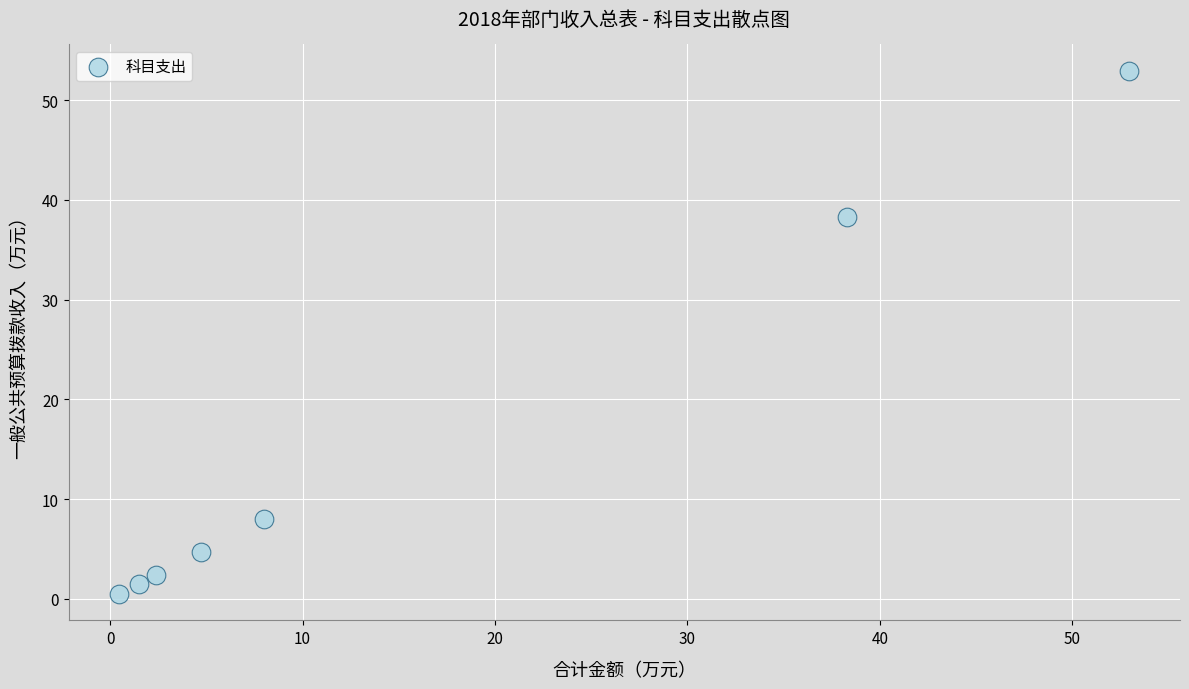

What Y value in the scatter plot is closest to 26?

38.3